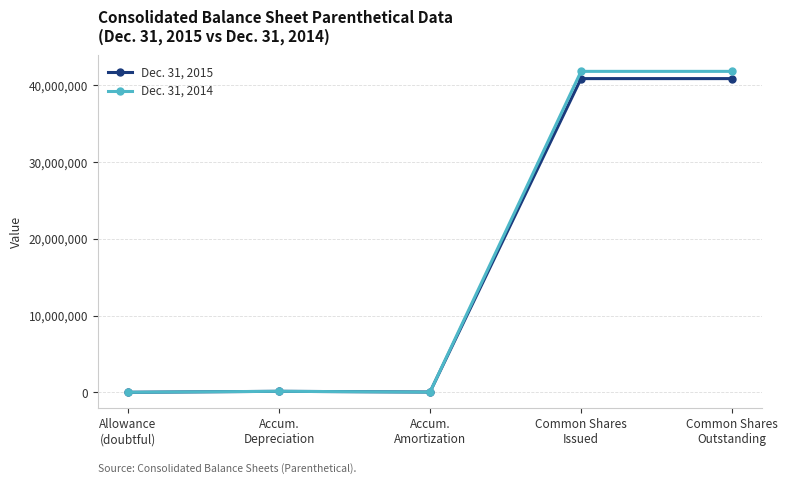

What is the label of the 3rd point from the left?

Accum.
Amortization